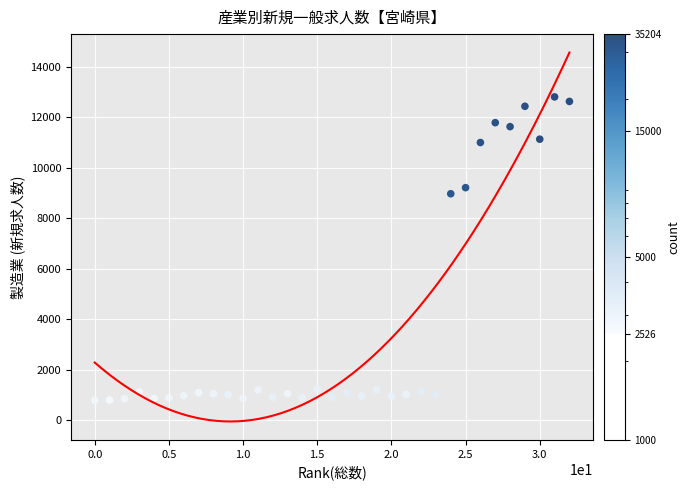

What is the range of Y values (max minus min)?

12026